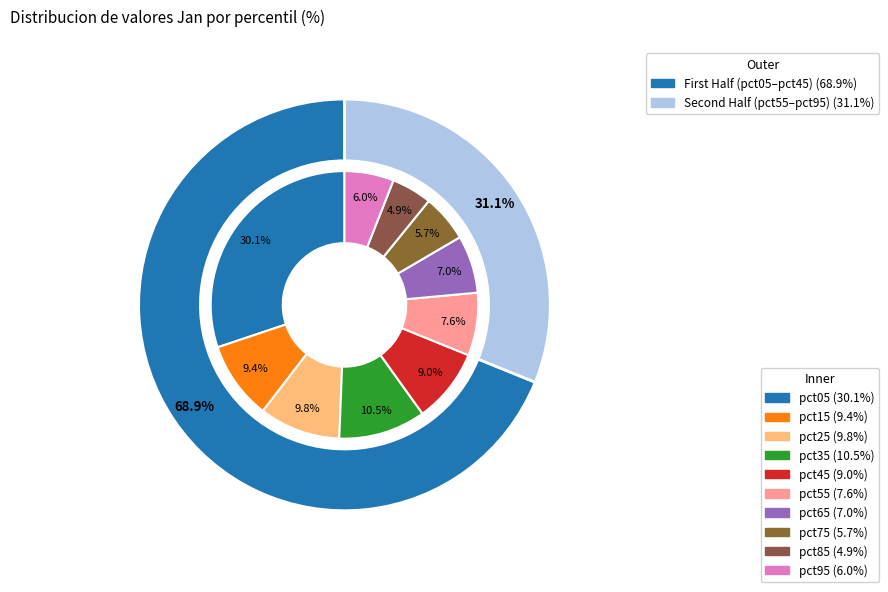

Which category has the biggest portion of the pie?

pct05